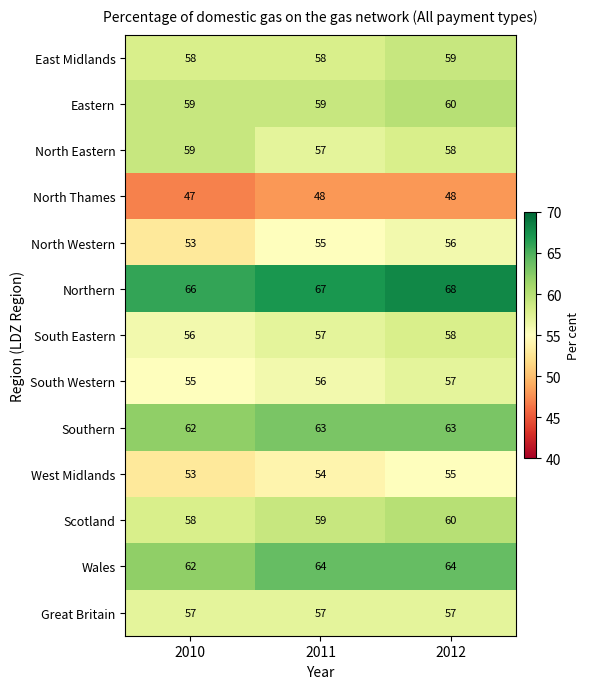

Count the Wales values in the range 62 to 64.

3